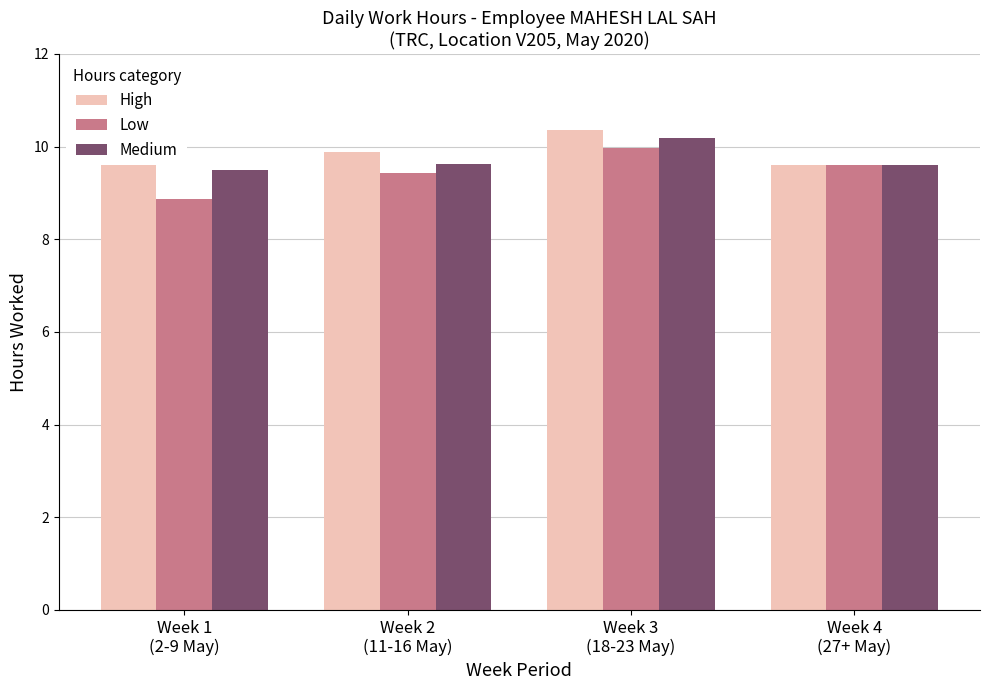

What is the sum of all Medium values?

38.9